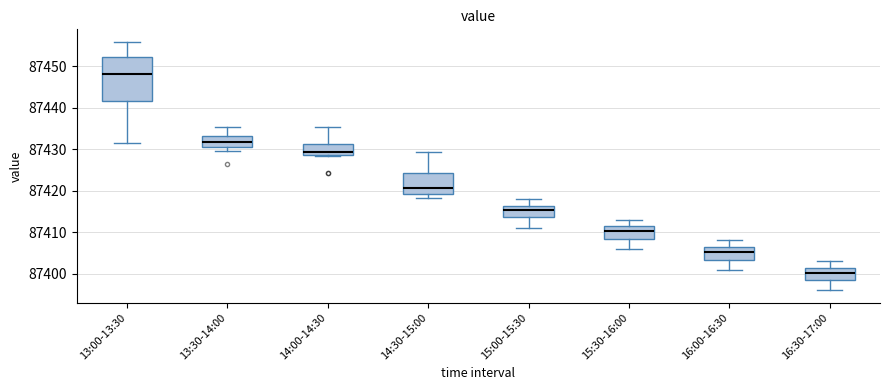

Which box has the lowest median line?

16:30-17:00